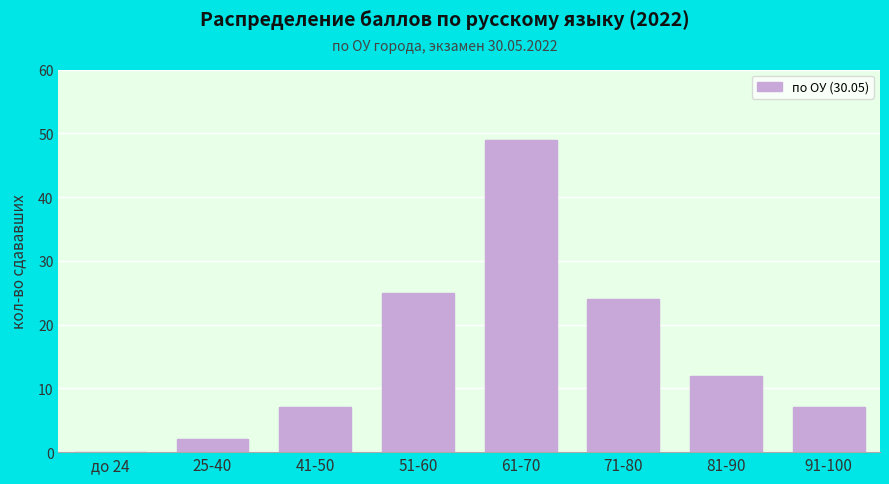

Reading left to right, extract all data points from this chart.

до 24=0	25-40=2	41-50=7	51-60=25	61-70=49	71-80=24	81-90=12	91-100=7